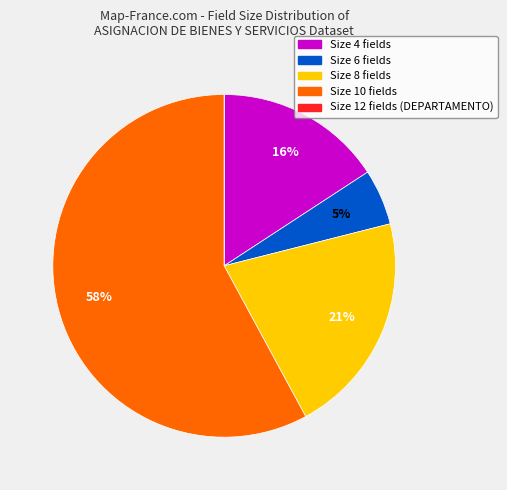

To the nearest percent, what is the difference between the largest and smallest slice percentages?

58%